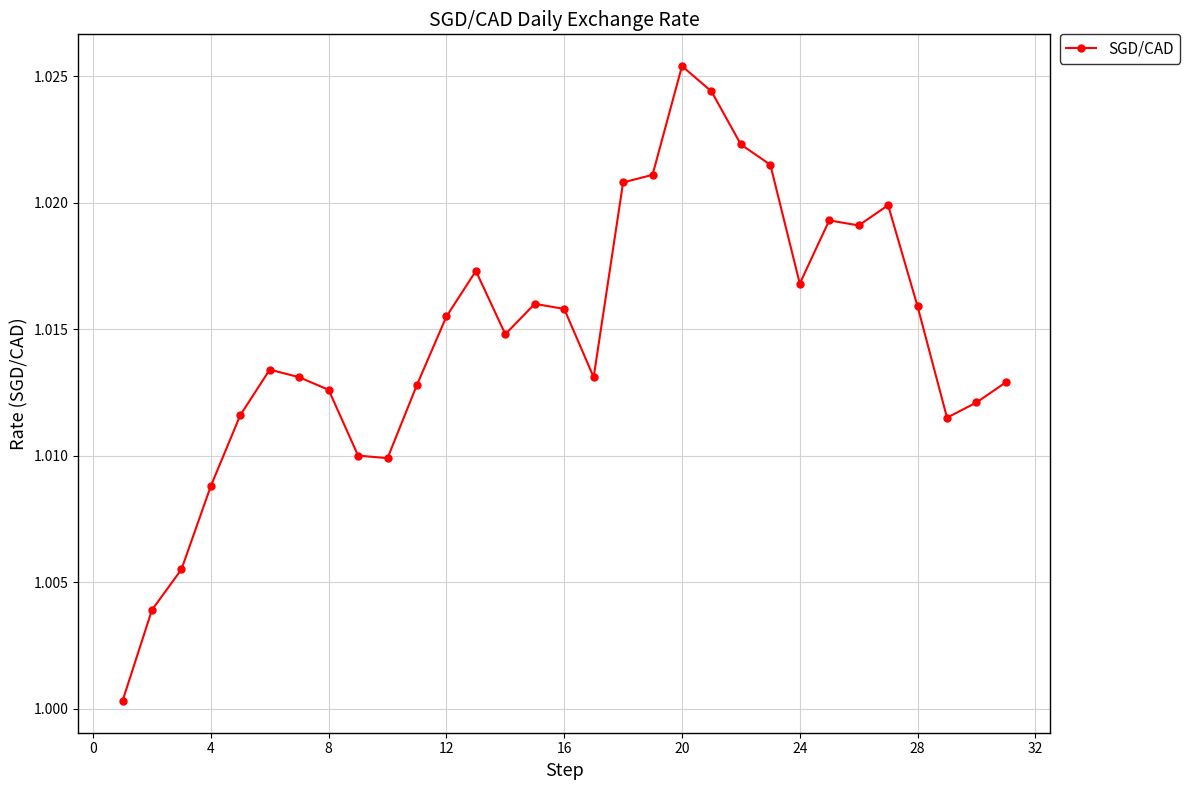

What is the sum of all values?

31.5